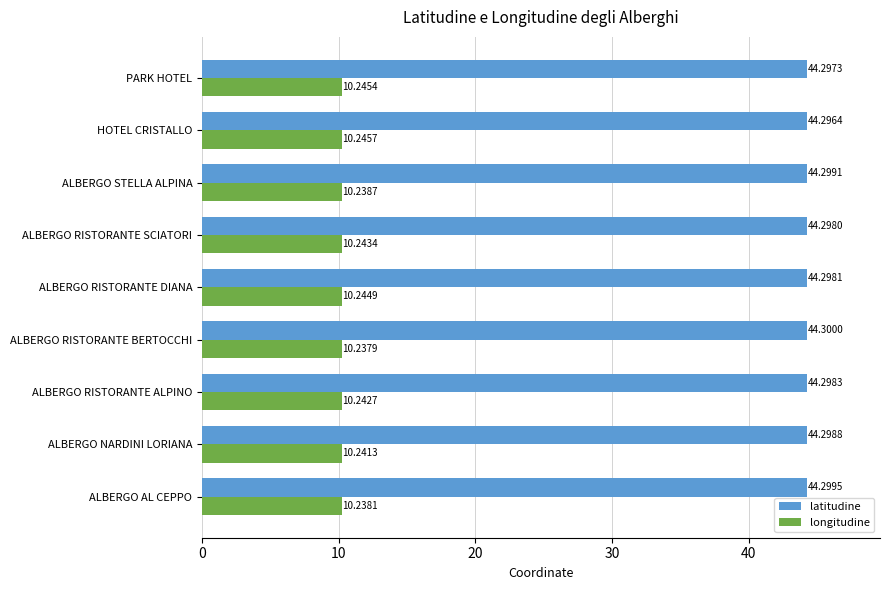

Which category has the lowest value in the latitudine series?

HOTEL CRISTALLO